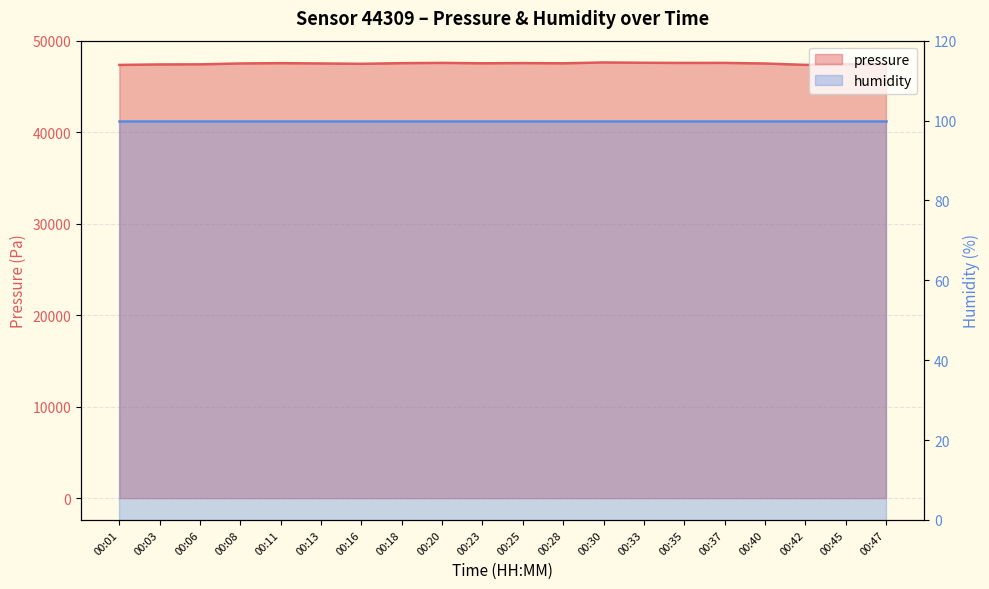

What is the sum of the values at 00:37 and 00:35?

95142.4